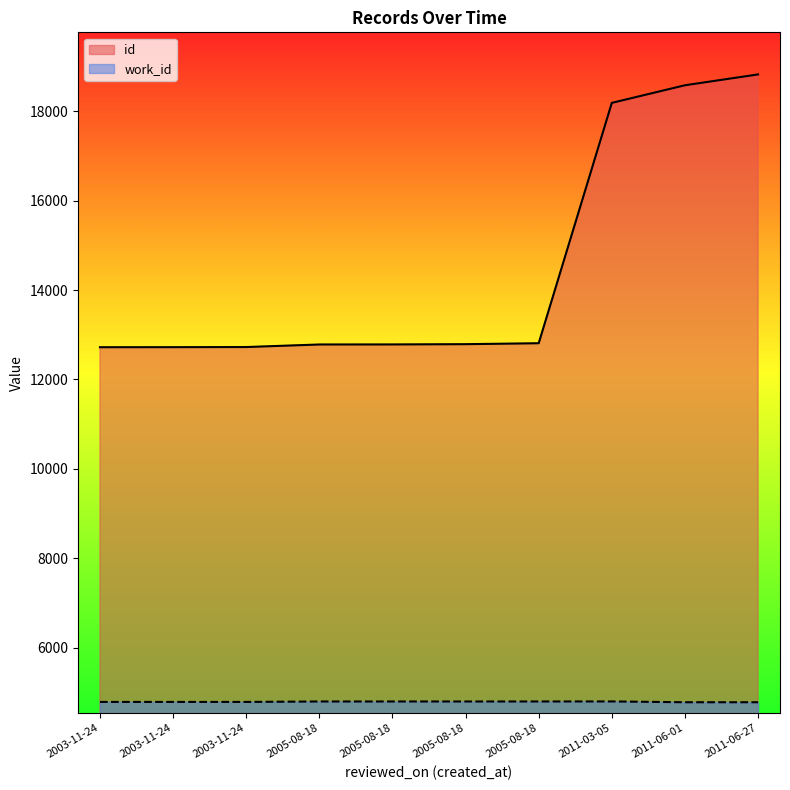

Is it true that work_id equals 4802 at 2005-08-18?

True